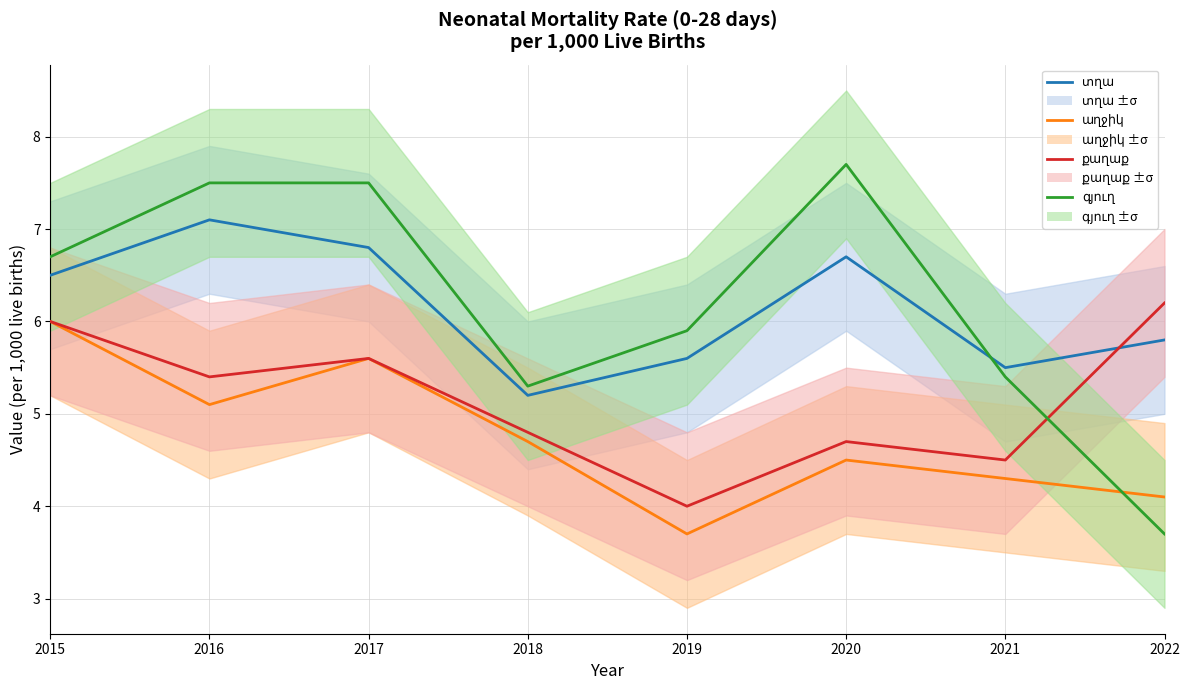

True or false: տղա and քաղաք cross at least once.

True